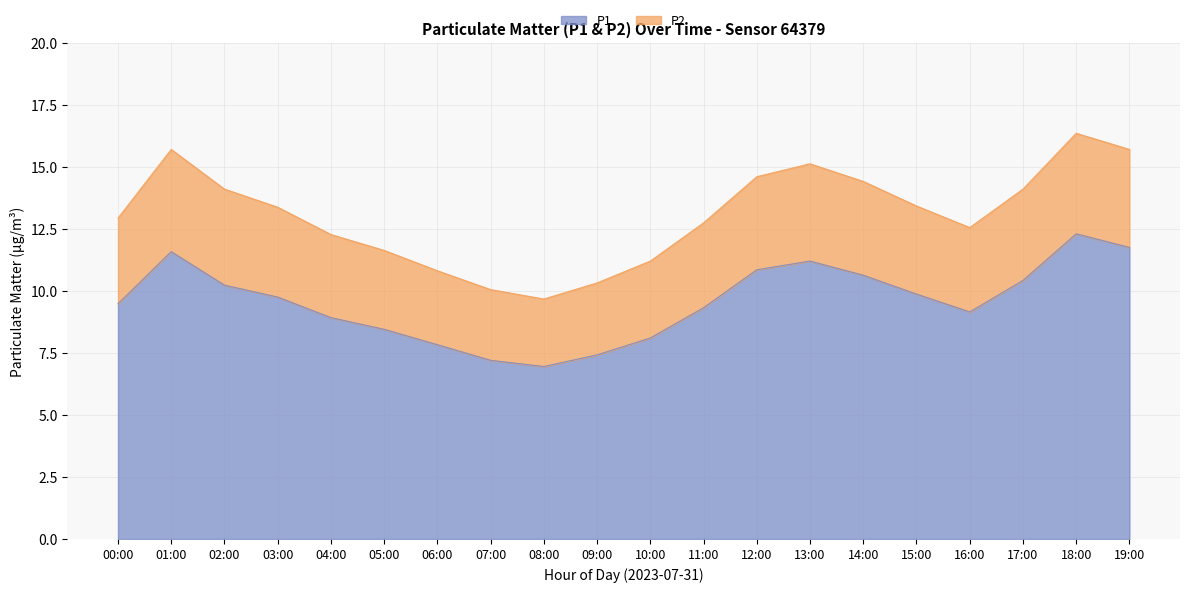

What is the label of the 9th point from the left?

08:00